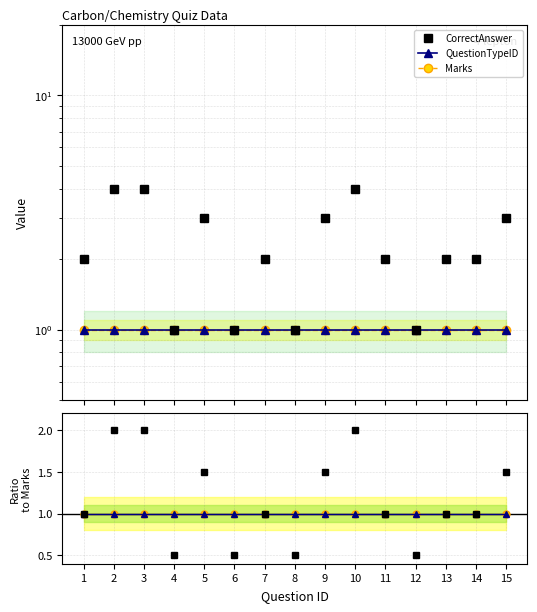

Reading right to left, list all the values displayed in this chart.

CorrectAnswer: 15=1.5	14=1.0	13=1.0	12=0.5	11=1.0	10=2.0	9=1.5	8=0.5	7=1.0	6=0.5	5=1.5	4=0.5	3=2.0	2=2.0	1=1.0
QuestionTypeID: 15=1.0	14=1.0	13=1.0	12=1.0	11=1.0	10=1.0	9=1.0	8=1.0	7=1.0	6=1.0	5=1.0	4=1.0	3=1.0	2=1.0	1=1.0
Marks: 15=1.0	14=1.0	13=1.0	12=1.0	11=1.0	10=1.0	9=1.0	8=1.0	7=1.0	6=1.0	5=1.0	4=1.0	3=1.0	2=1.0	1=1.0